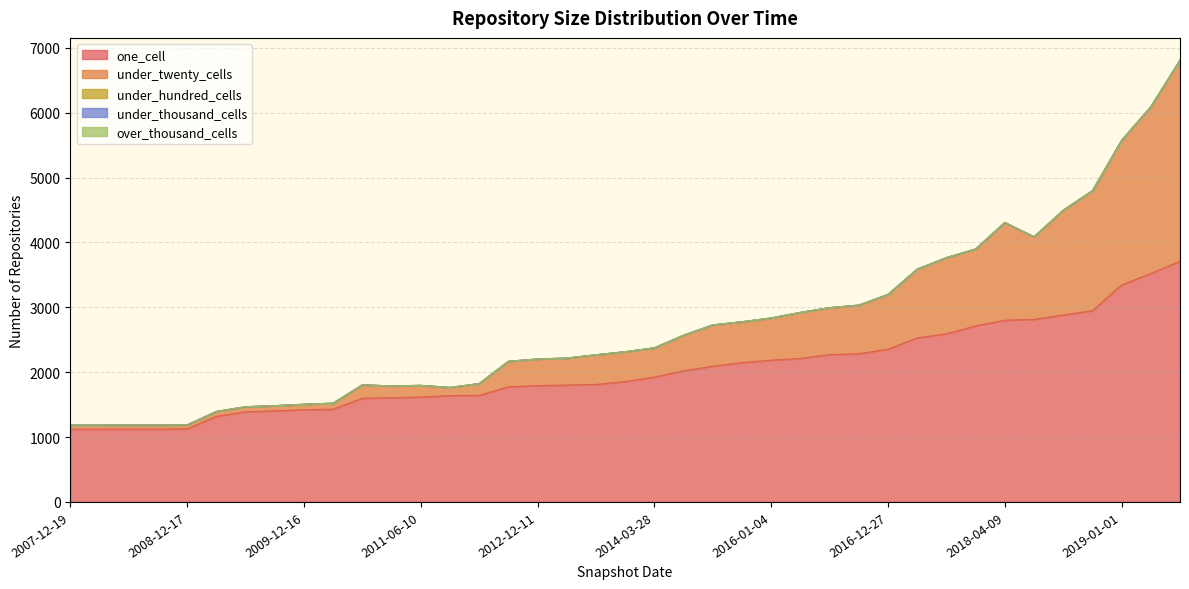

Between 2010-04-01 and 2016-12-27, which series saw the biggest shift?

one_cell